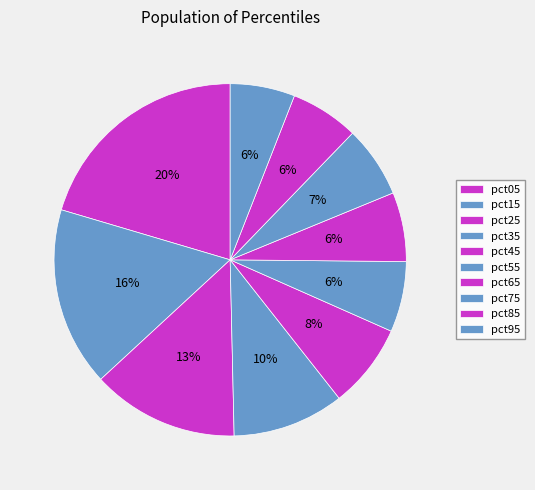

Count the number of slices in the pie.

10